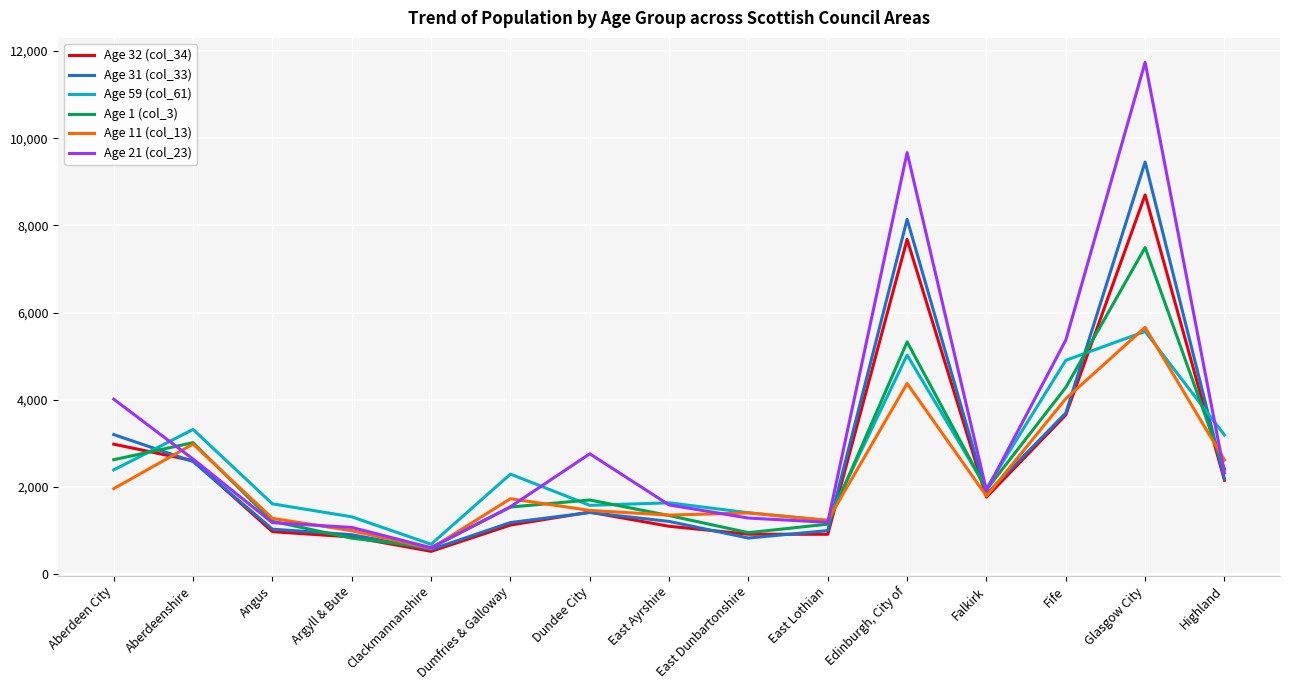

Between Clackmannanshire and Dumfries & Galloway, which series saw the biggest shift?

Age 59 (col_61)